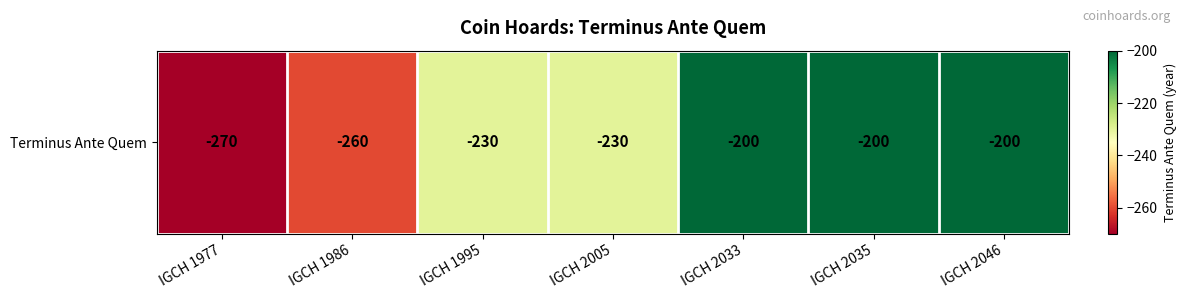

Reading left to right, list all the values displayed in this chart.

IGCH 1977=-270	IGCH 1986=-260	IGCH 1995=-230	IGCH 2005=-230	IGCH 2033=-200	IGCH 2035=-200	IGCH 2046=-200